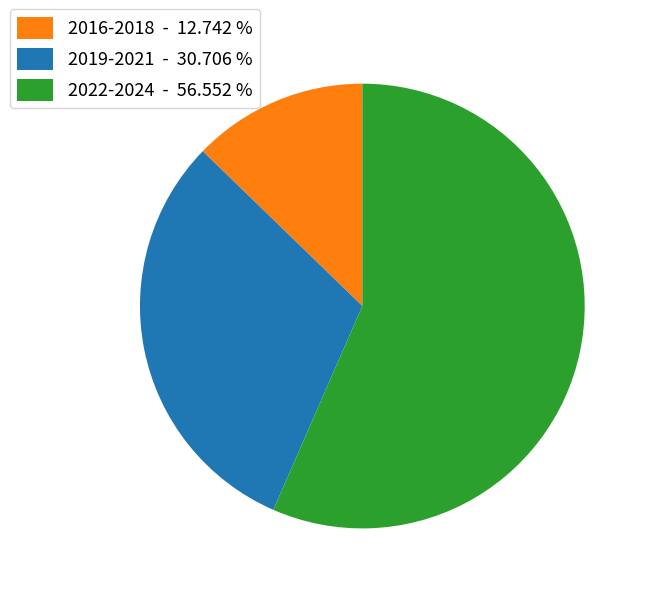

Which slice is the smallest?

2016-2018 - 12.742 %